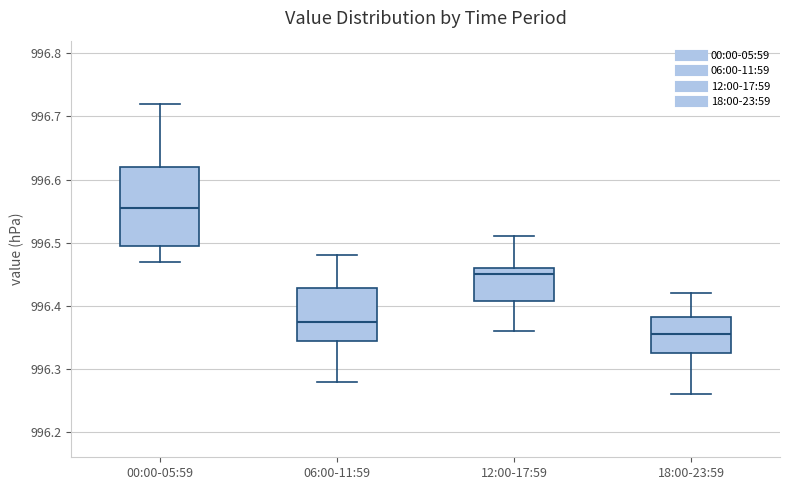

Reading left to right, read every box against the y-axis: the position of its median line, the range the box covers, and the ends of its whiskers. The values are not printed on the chart, so give them approximately, as read against the axis.

00:00-05:59: median 996.56, box 996.50 to 996.62, whiskers 996.47 to 996.72
06:00-11:59: median 996.38, box 996.35 to 996.43, whiskers 996.28 to 996.48
12:00-17:59: median 996.45, box 996.41 to 996.46, whiskers 996.36 to 996.51
18:00-23:59: median 996.36, box 996.33 to 996.38, whiskers 996.26 to 996.42